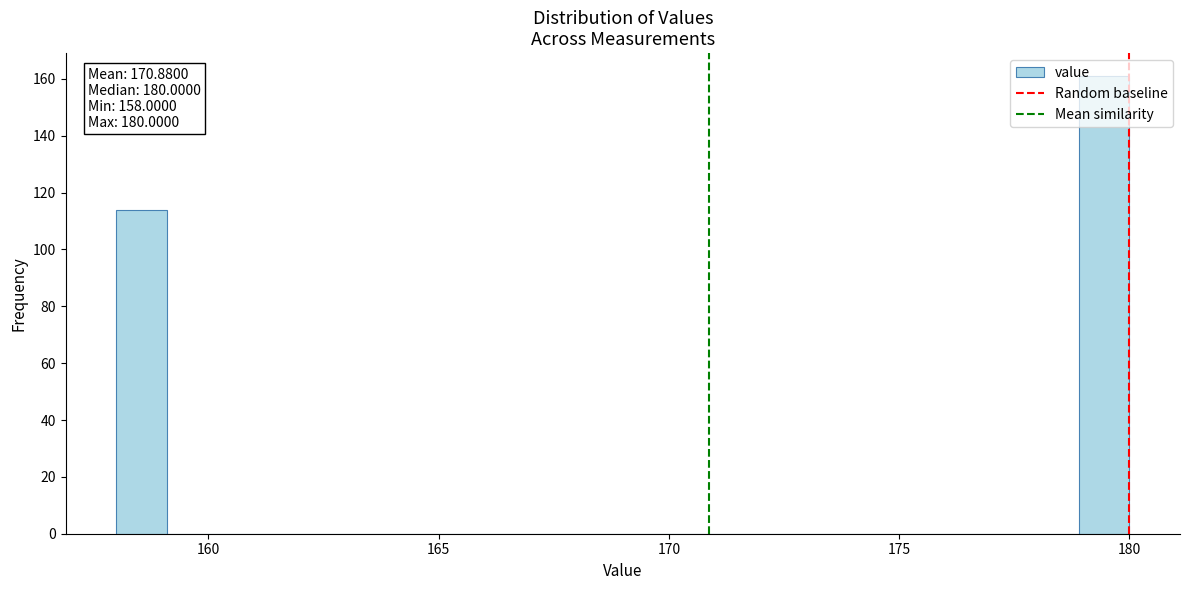

Read against the x-axis, roughly where is the centre of the tallest bar?

179.5